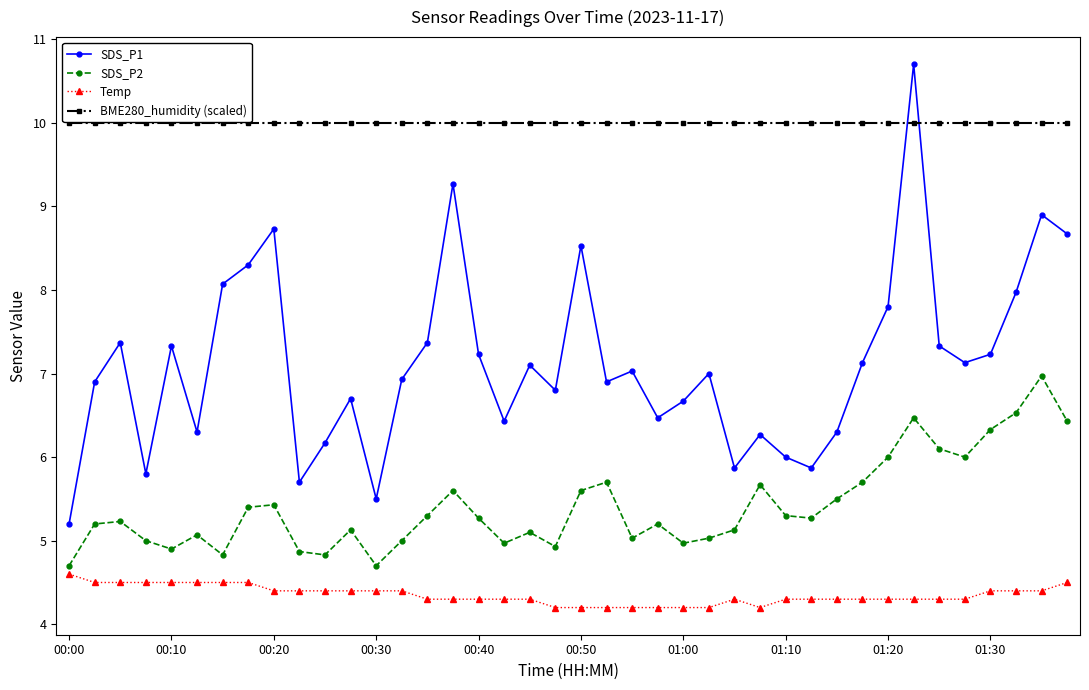

At how many categories does at least one series exceed 4?

40